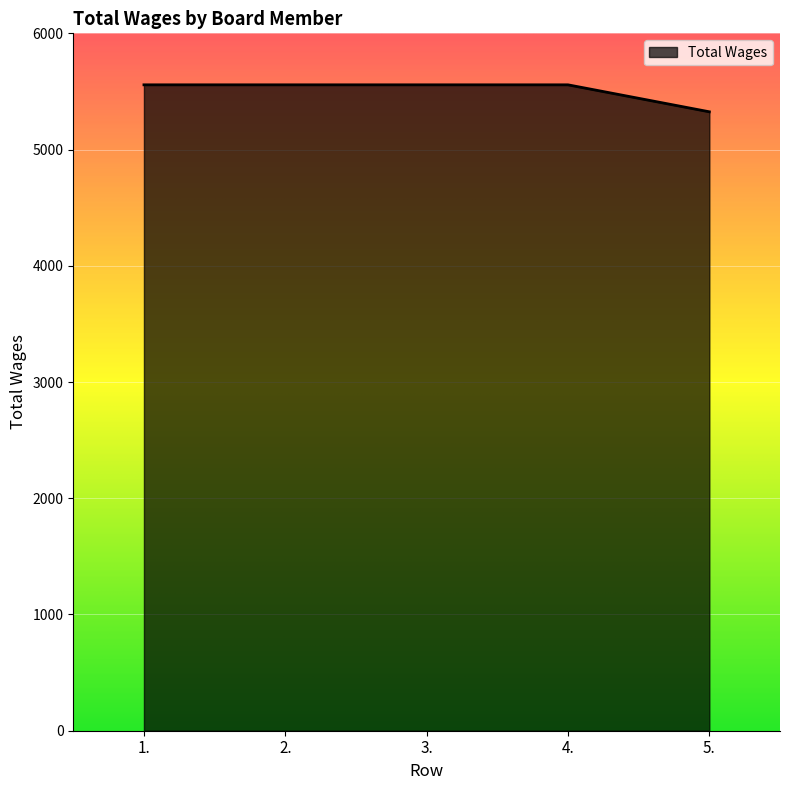

What is the approximate value at 1.?

5557